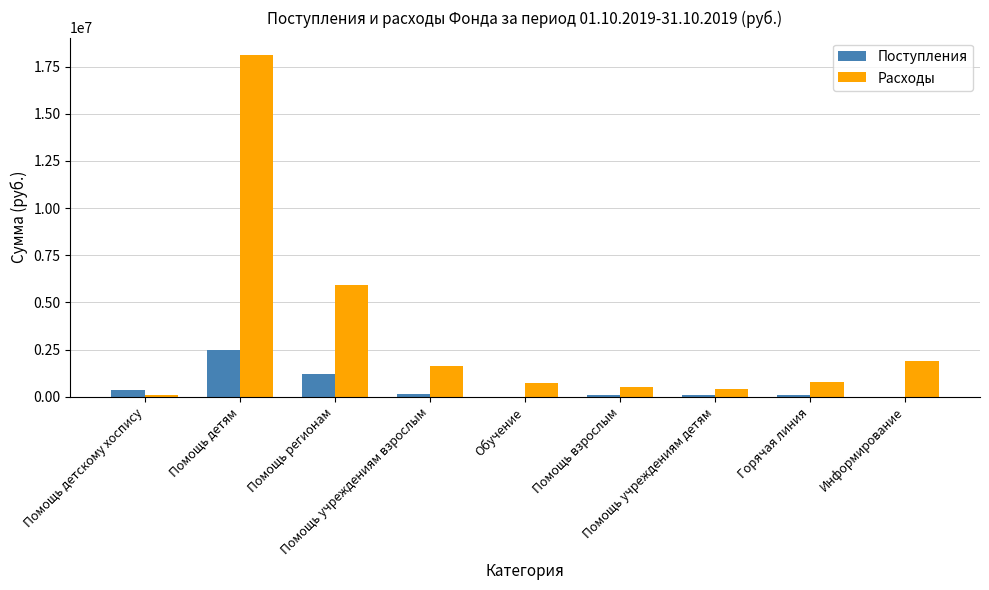

Which series has the largest total across all categories?

Расходы